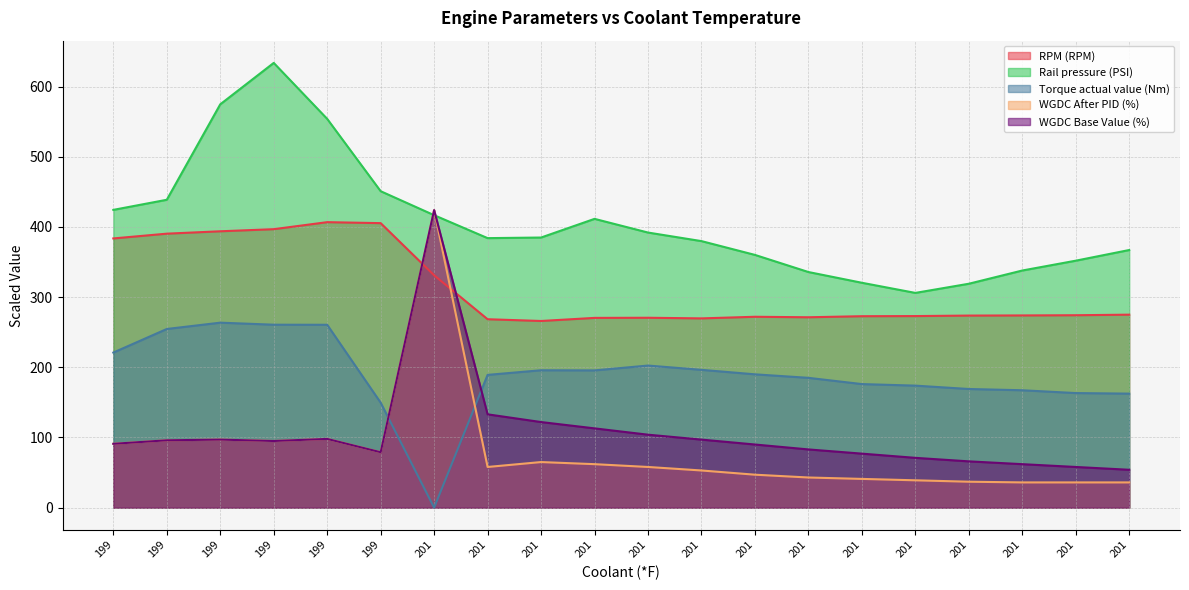

Where is the first local maximum for Rail pressure (PSI)?

199